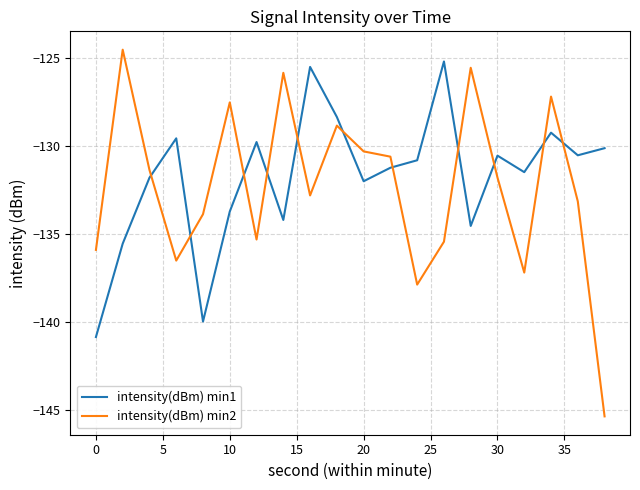

What is the highest value of the intensity(dBm) min2 series?

-124.5